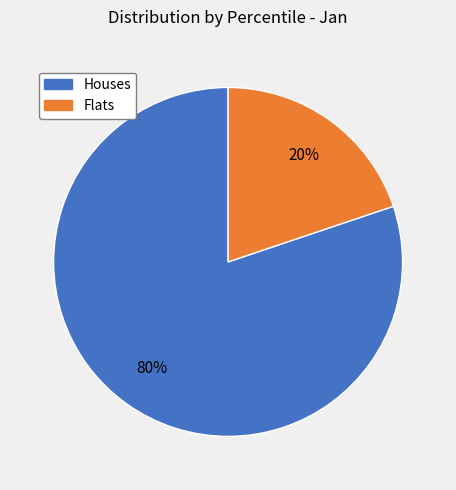

How many segments does this pie chart have?

2